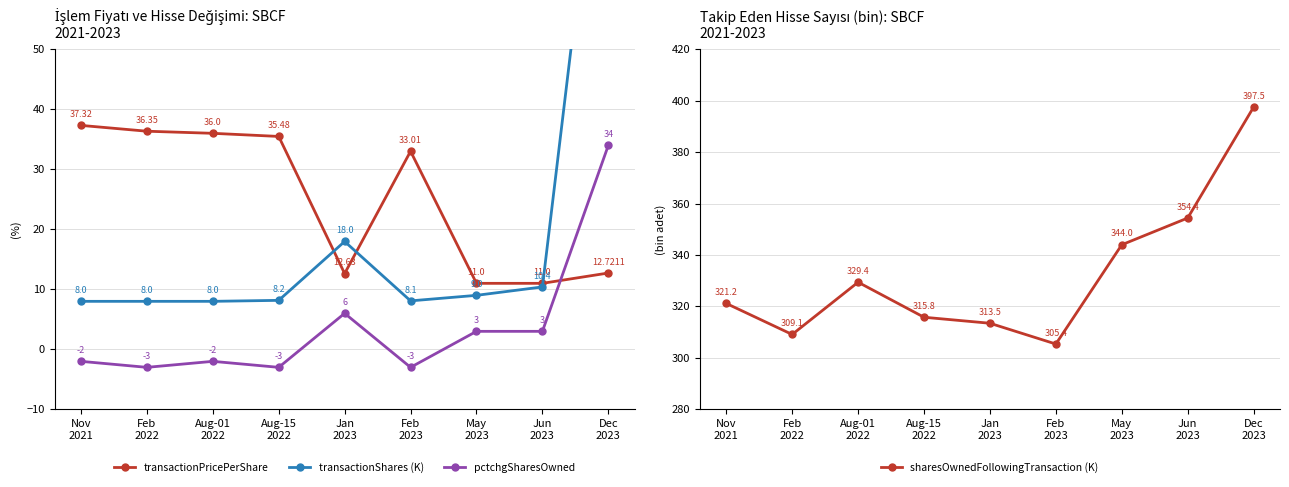

True or false: pctchgSharesOwned and transactionPricePerShare cross at least once.

True